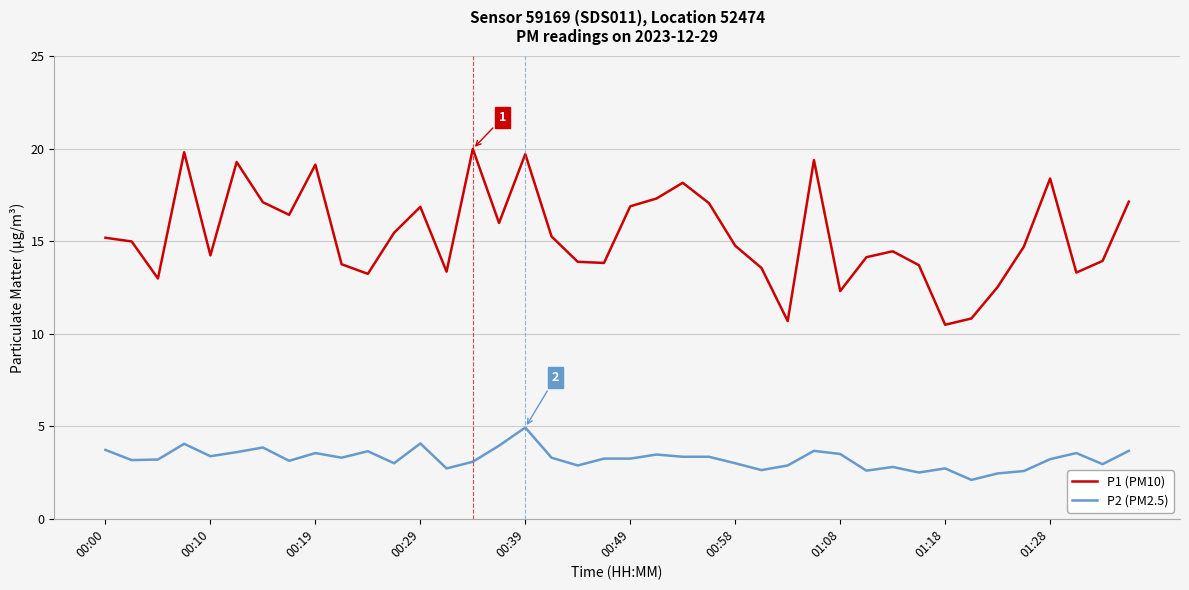

List the series in order of their peak value, highest first.

P1 (PM10), P2 (PM2.5)